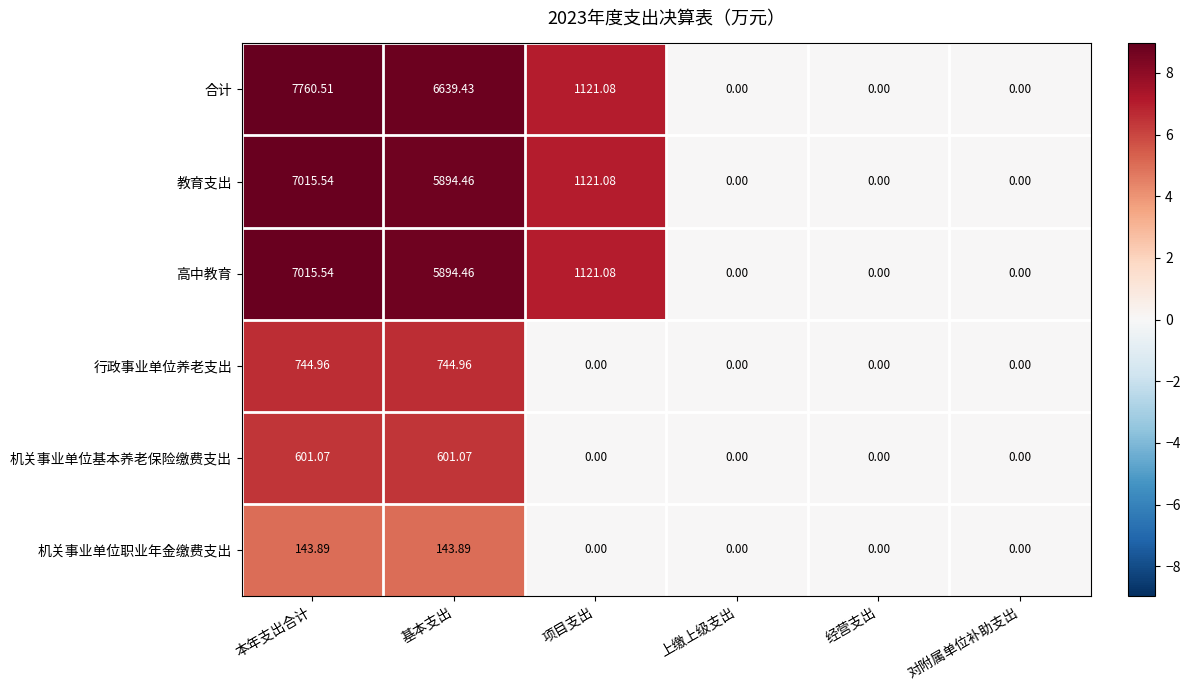

How many values in the 教育支出 series are below 1121?

3